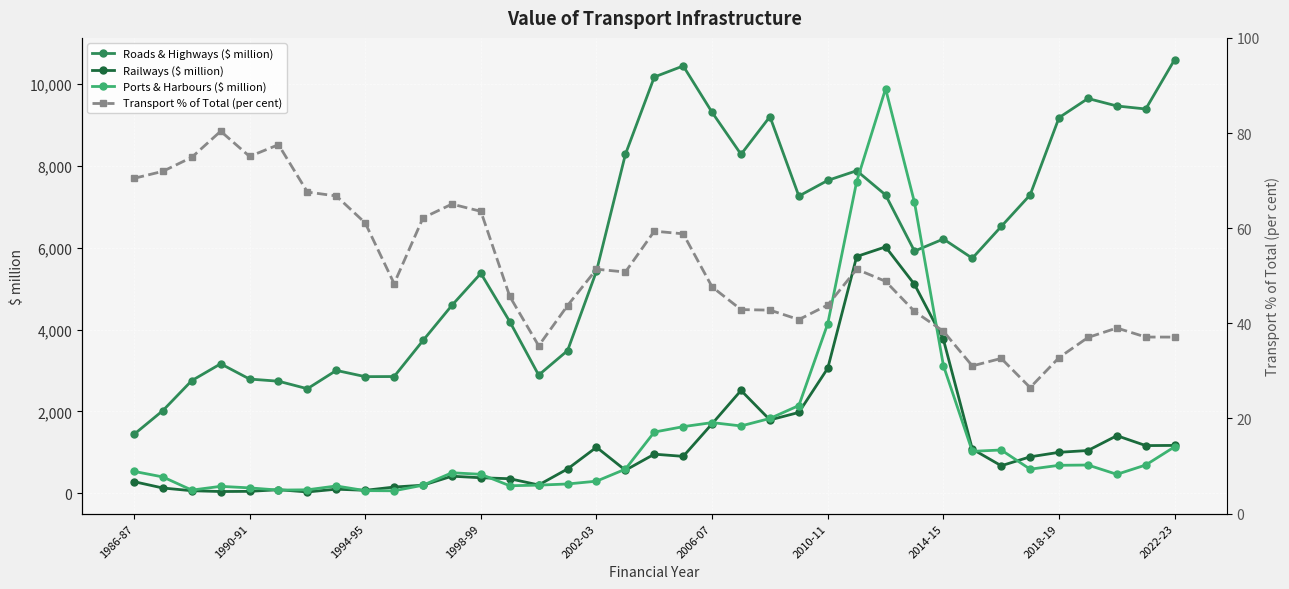

At which label does Roads & Highways ($ million) reach its minimum?

1986-87